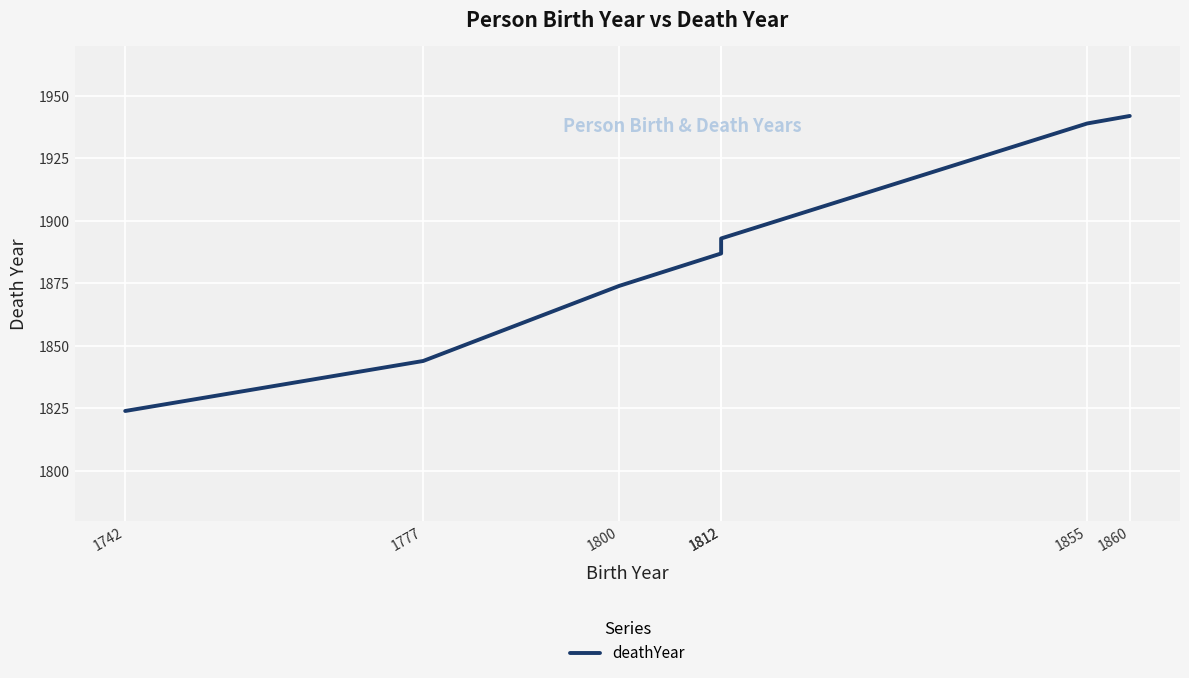

Is it true that the value at 1800 is 1029?

False